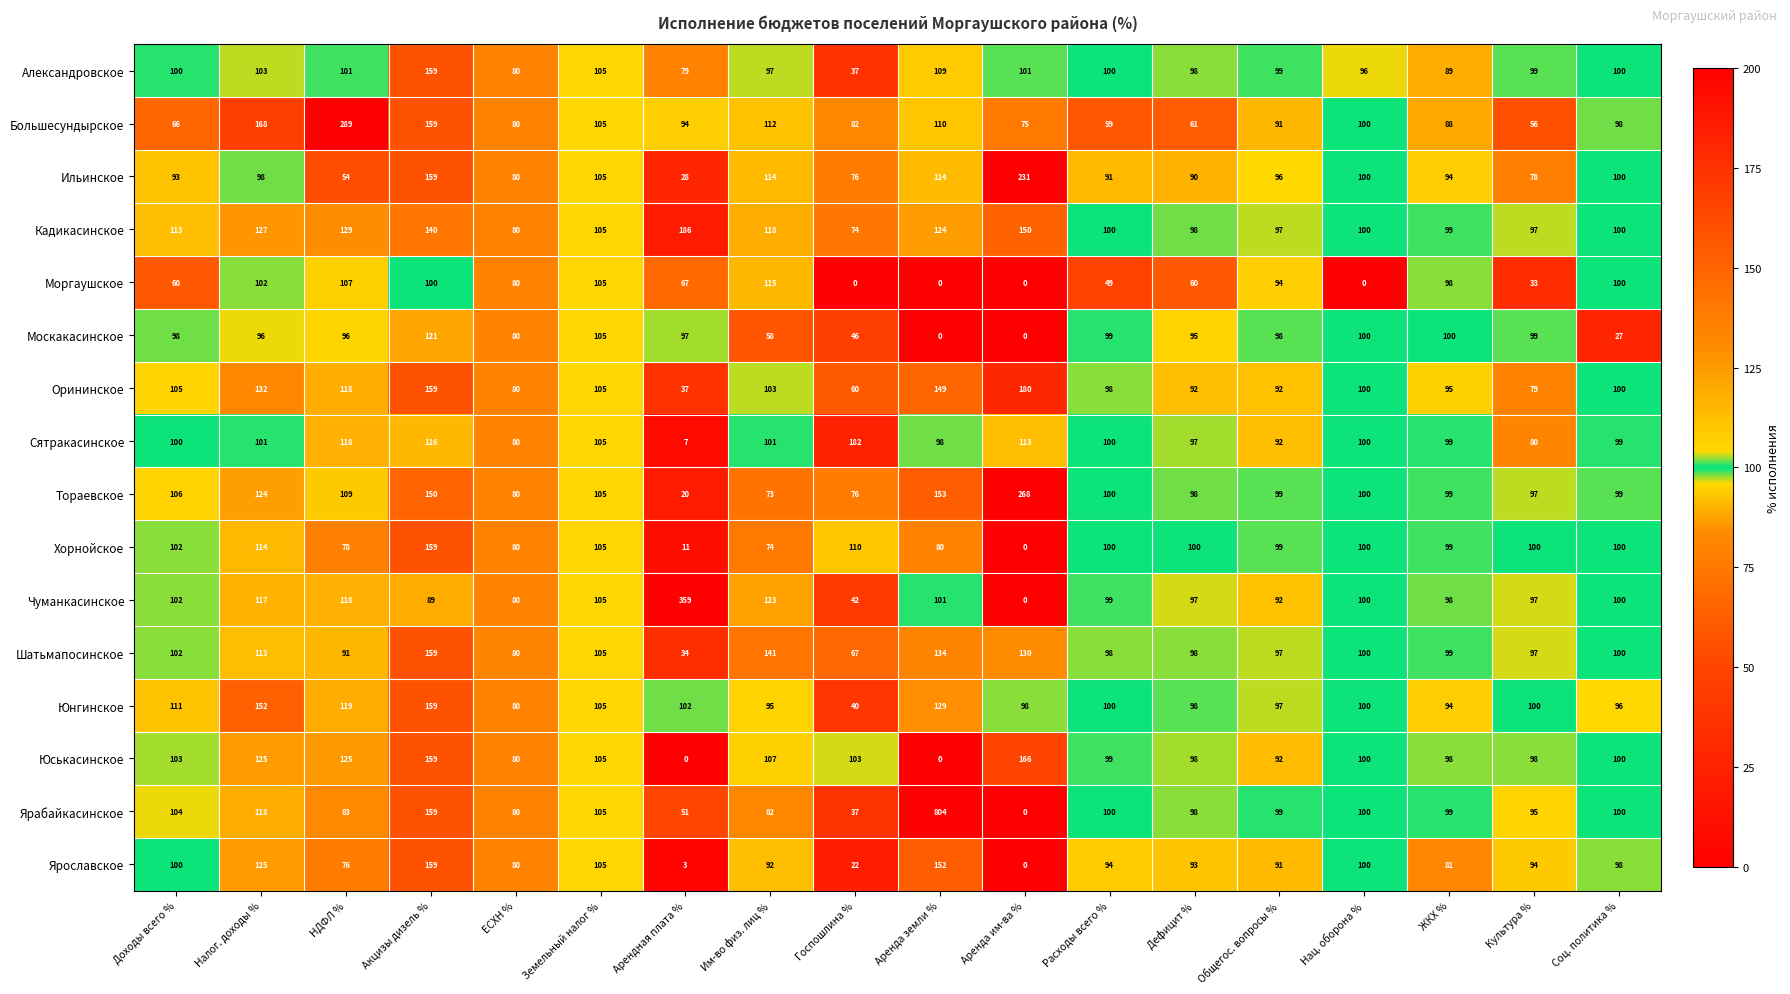

What is the maximum value shown in the chart?

804